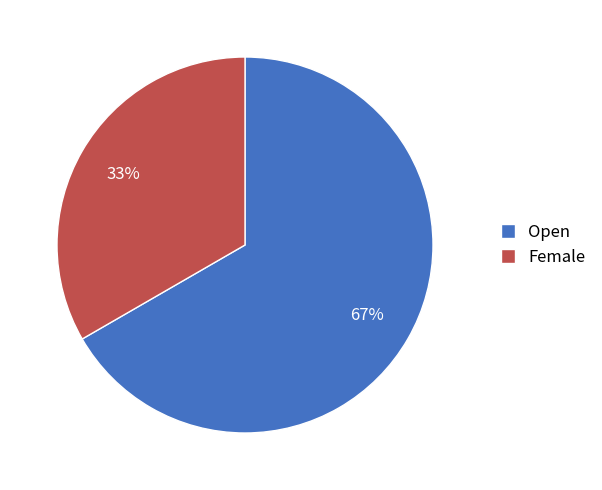

Which slice is the smallest?

Female